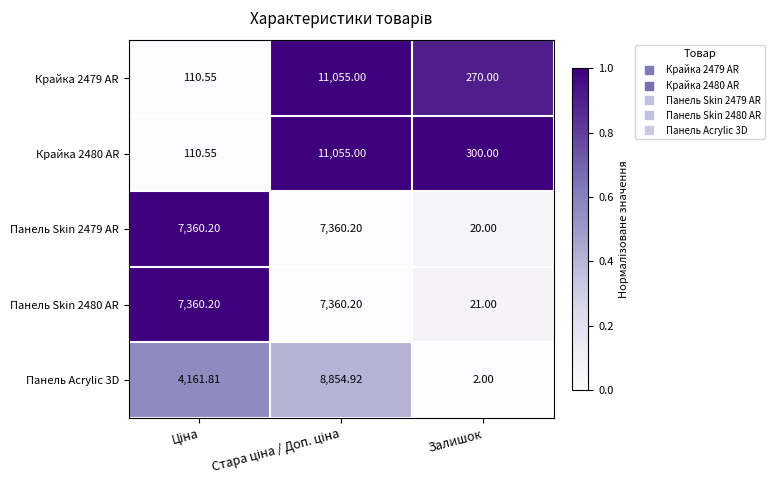

Which label corresponds to the smallest value in the chart?

Залишок